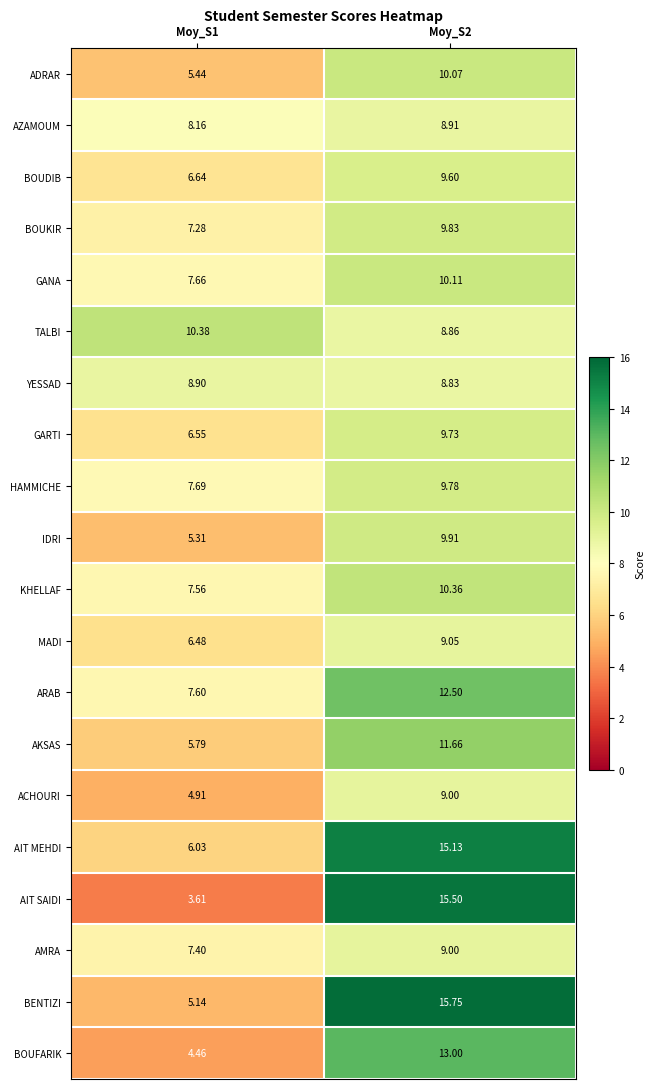

At Moy_S1, list the series in order from smallest to largest.

AIT SAIDI, BOUFARIK, ACHOURI, BENTIZI, IDRI, ADRAR, AKSAS, AIT MEHDI, MADI, GARTI, BOUDIB, BOUKIR, AMRA, KHELLAF, ARAB, GANA, HAMMICHE, AZAMOUM, YESSAD, TALBI